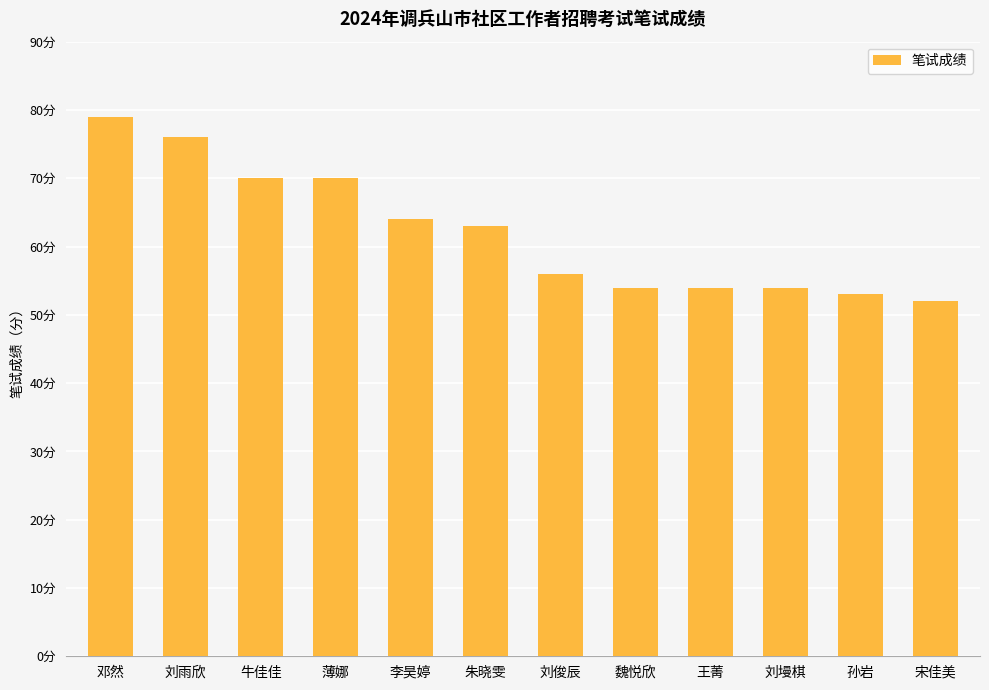

Does the chart contain any negative values?

No